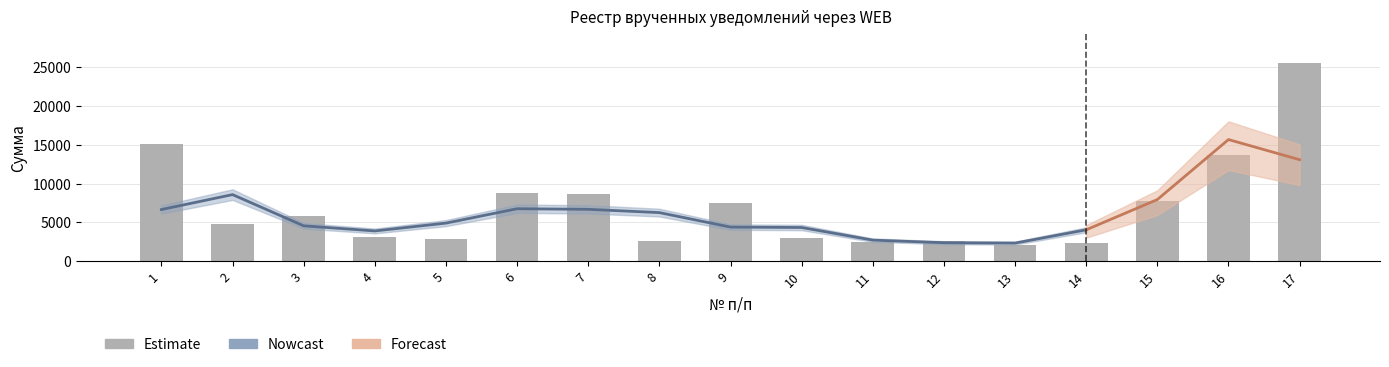

How many values are below 4824?

8